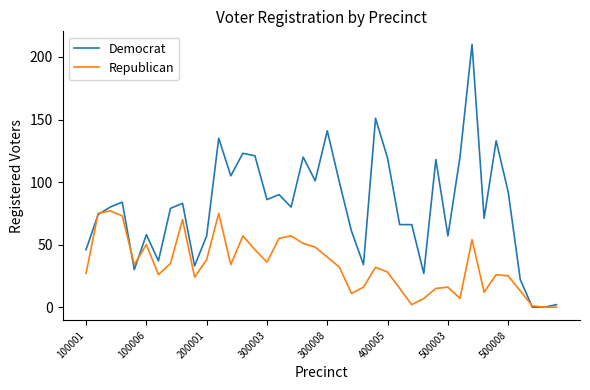

Rank the series by their average value, from lowest to highest.

Republican, Democrat